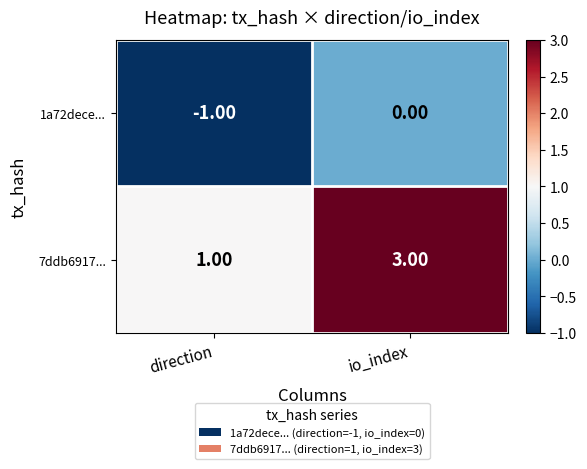

List the series in order of their peak value, lowest first.

1a72dece..., 7ddb6917...